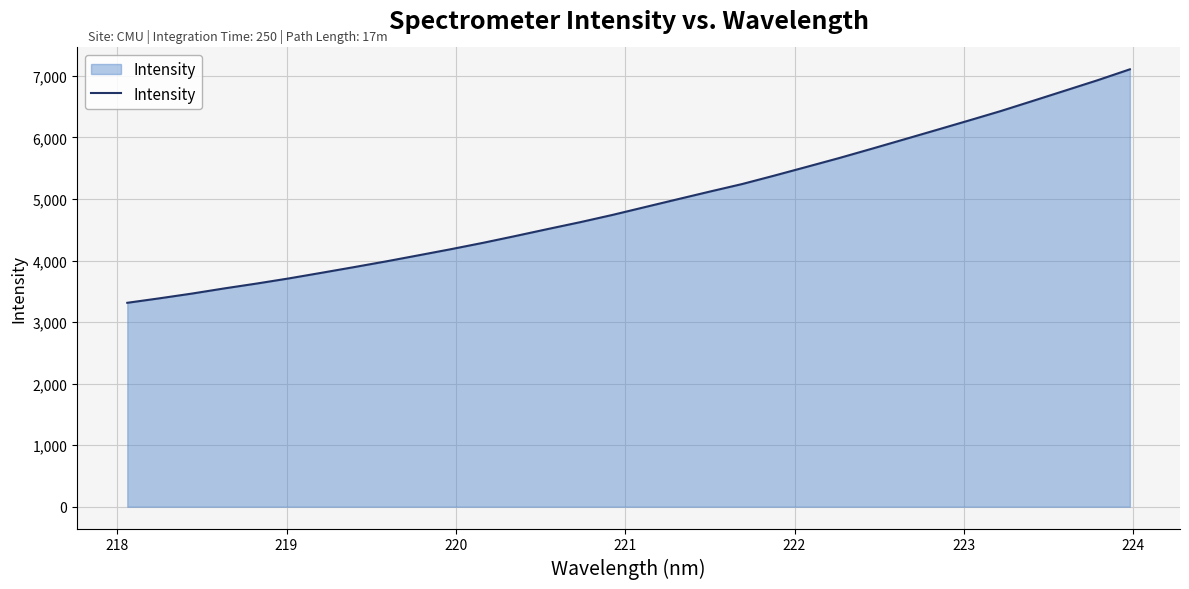

What is the minimum value shown in the chart?

3313.6